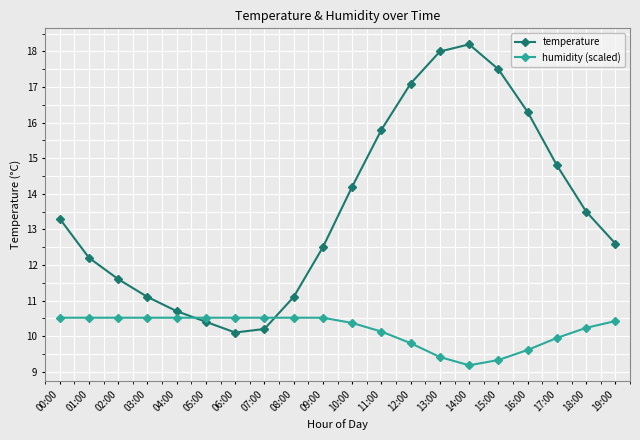

Which label corresponds to the largest value in the chart?

14:00